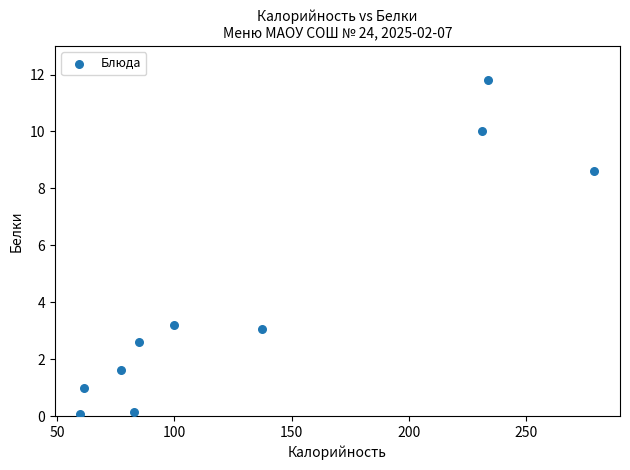

What Y value in the scatter plot is closest to 5?

3.2